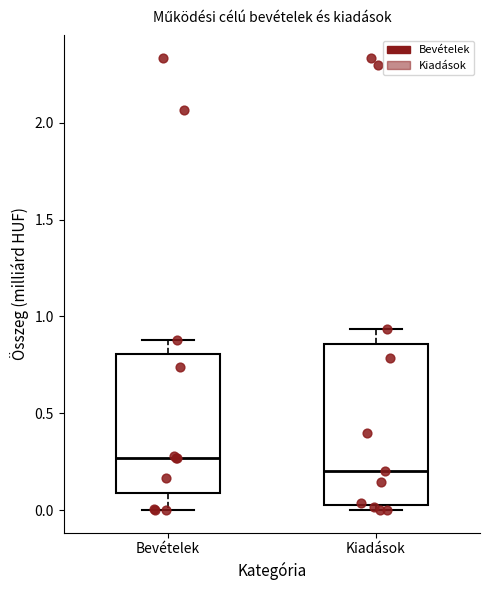

Reading left to right, read every box against the y-axis: the position of its median line, the range the box covers, and the ends of its whiskers. The values are not printed on the chart, so give them approximately, as read against the axis.

Bevételek: median 0.25, box 0.10 to 0.80, whiskers 0.00 to 0.90
Kiadások: median 0.20, box 0.00 to 0.85, whiskers 0.00 (just below the box's lower edge) to 0.95